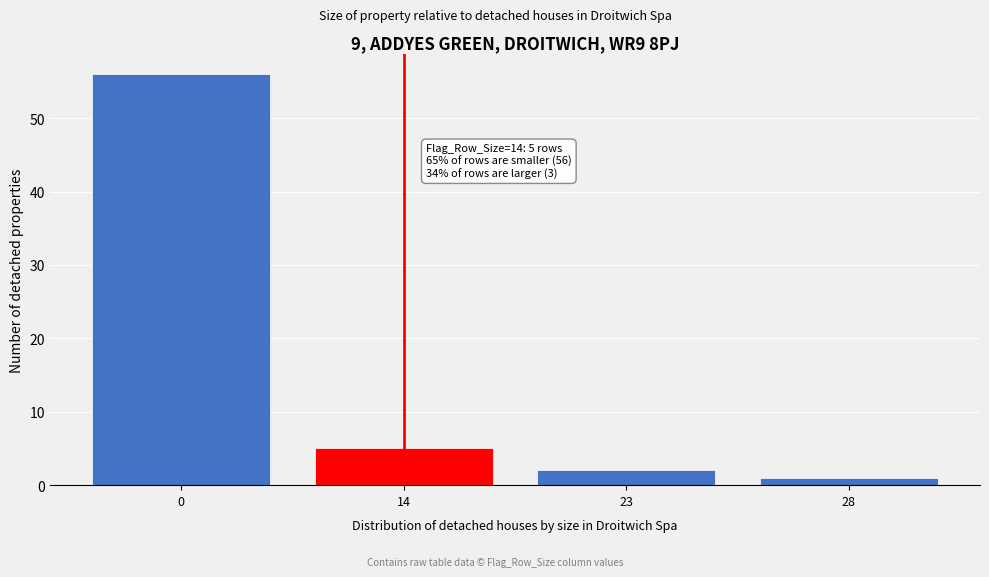

Reading left to right, transcribe all the data shown in this chart.

56	5	2	1